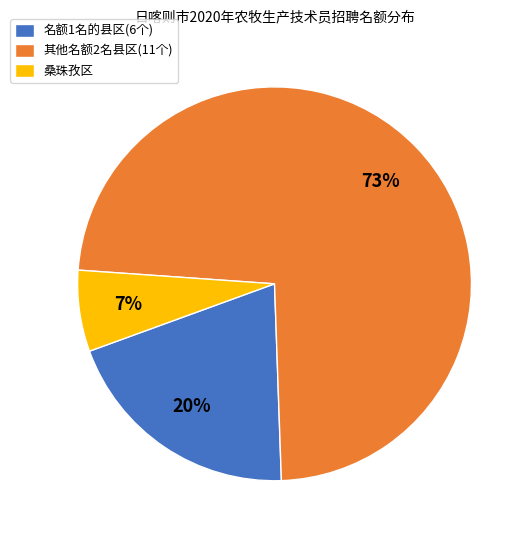

Which has a higher value, 名额1名的县区(6个) or 桑珠孜区?

名额1名的县区(6个)